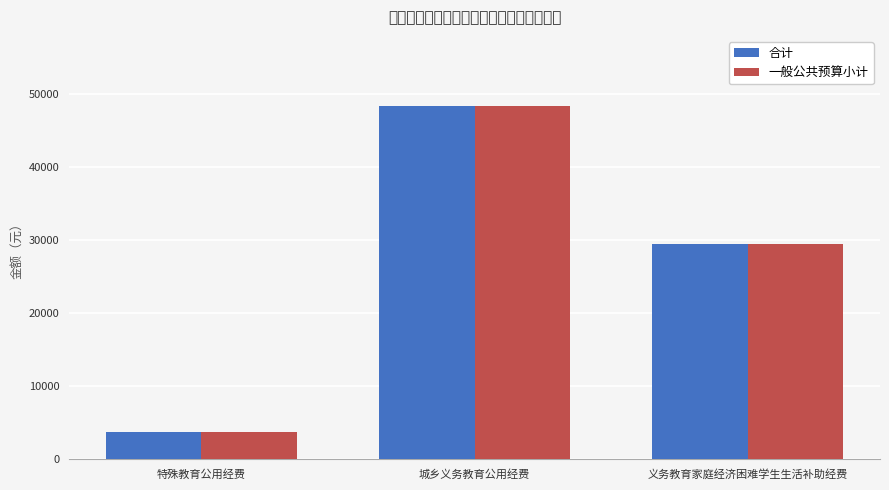

Count the number of data series in this chart.

2